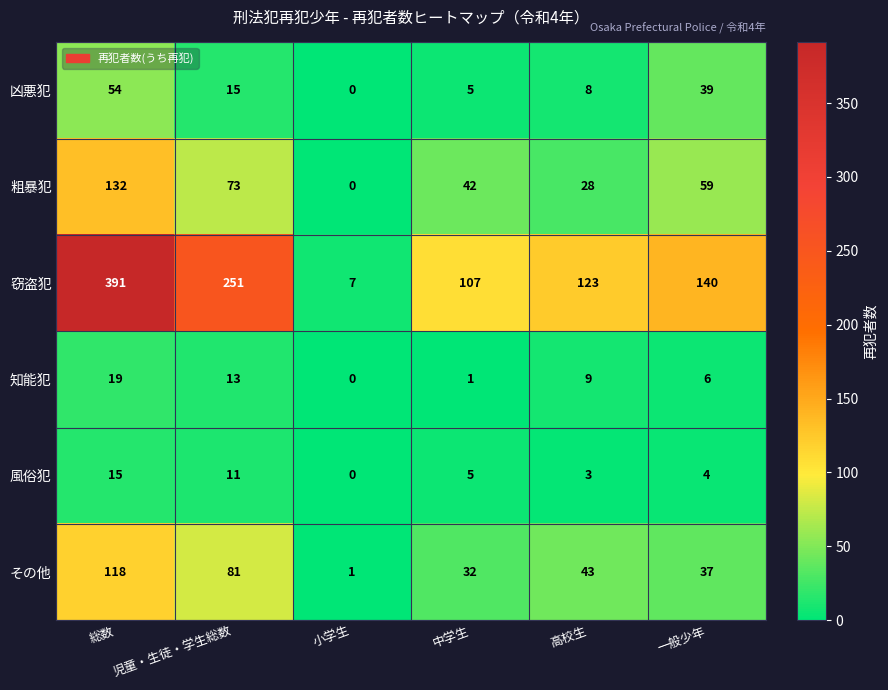

How many values in the 風俗犯 series are below 5?

3